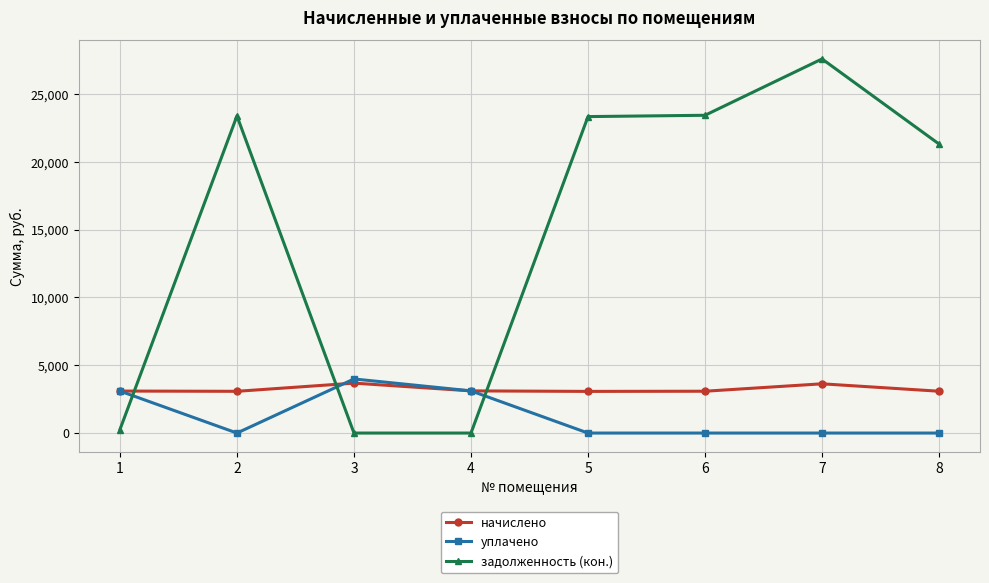

What is the difference between the maximum and minimum values in the уплачено series?

3989.3